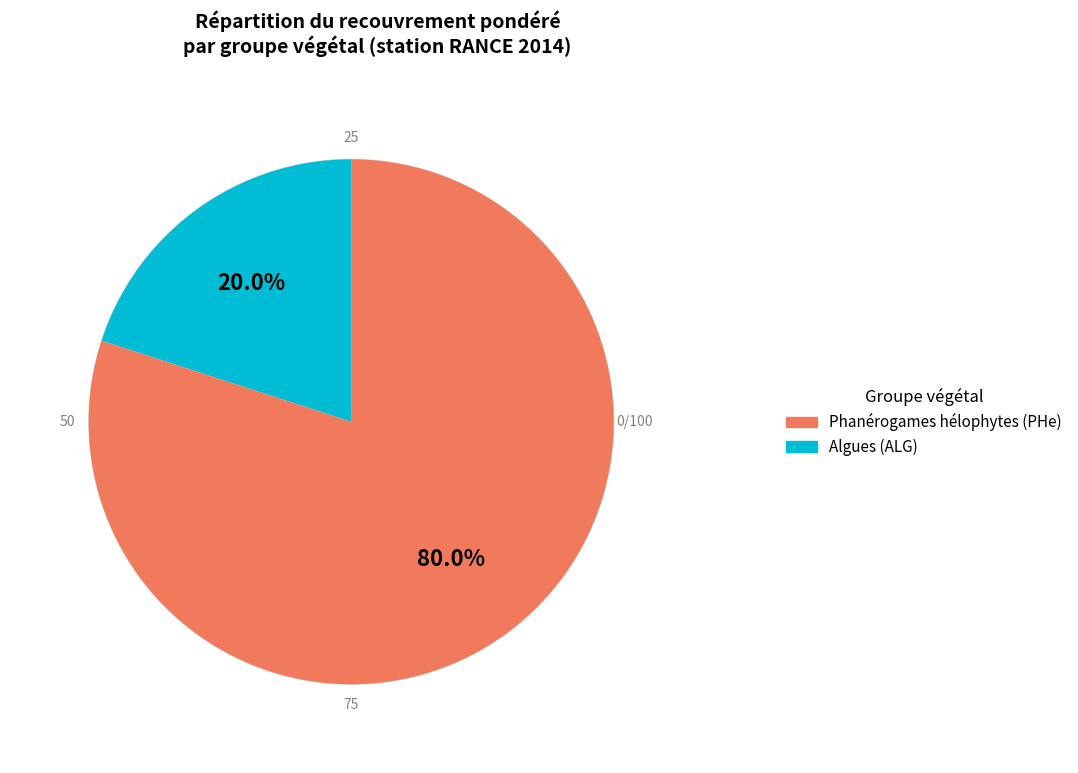

Rank the categories by value from lowest to highest.

Algues (ALG), Phanérogames hélophytes (PHe)